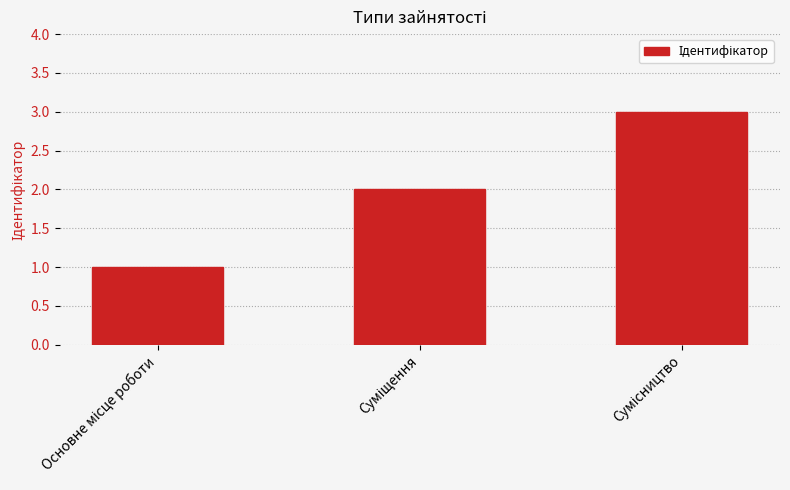

What is the value of the 3rd bar from the left?

3